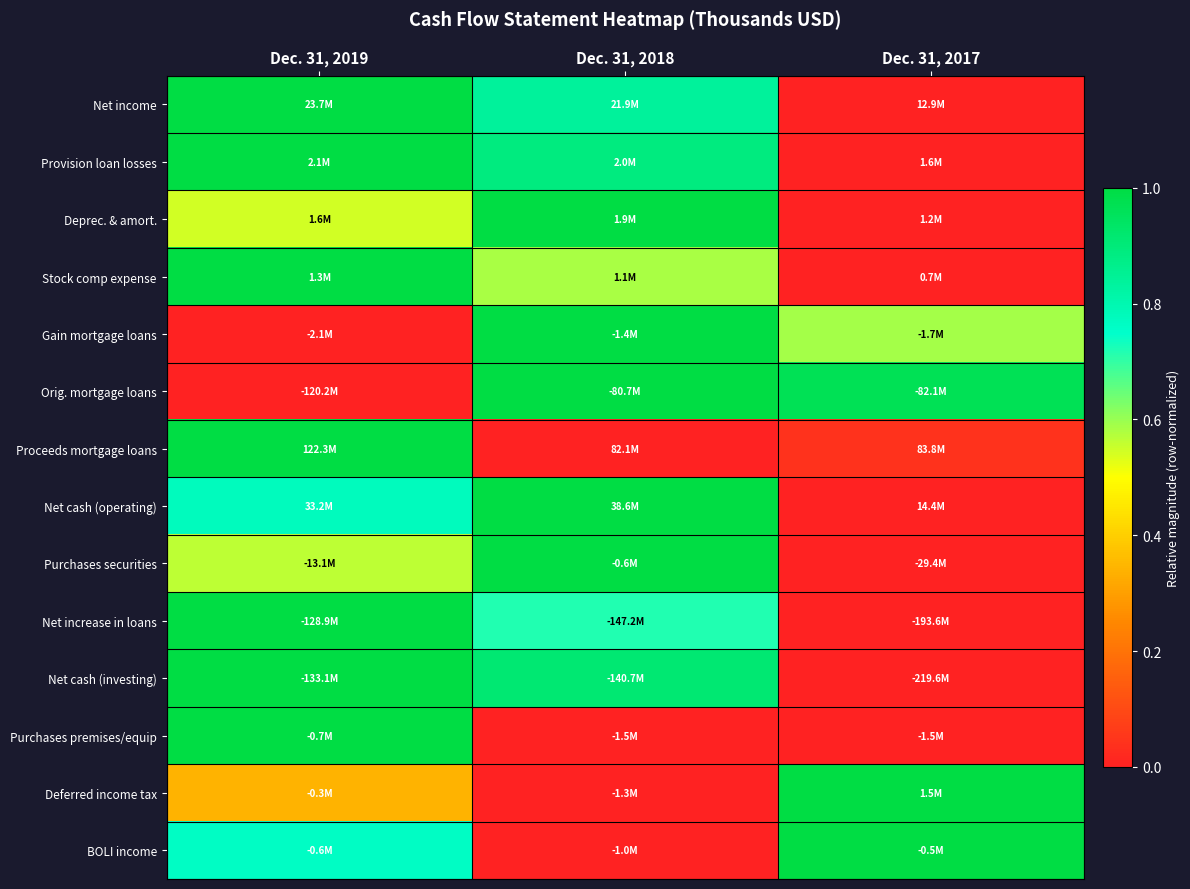

How many data points does each series have?

3